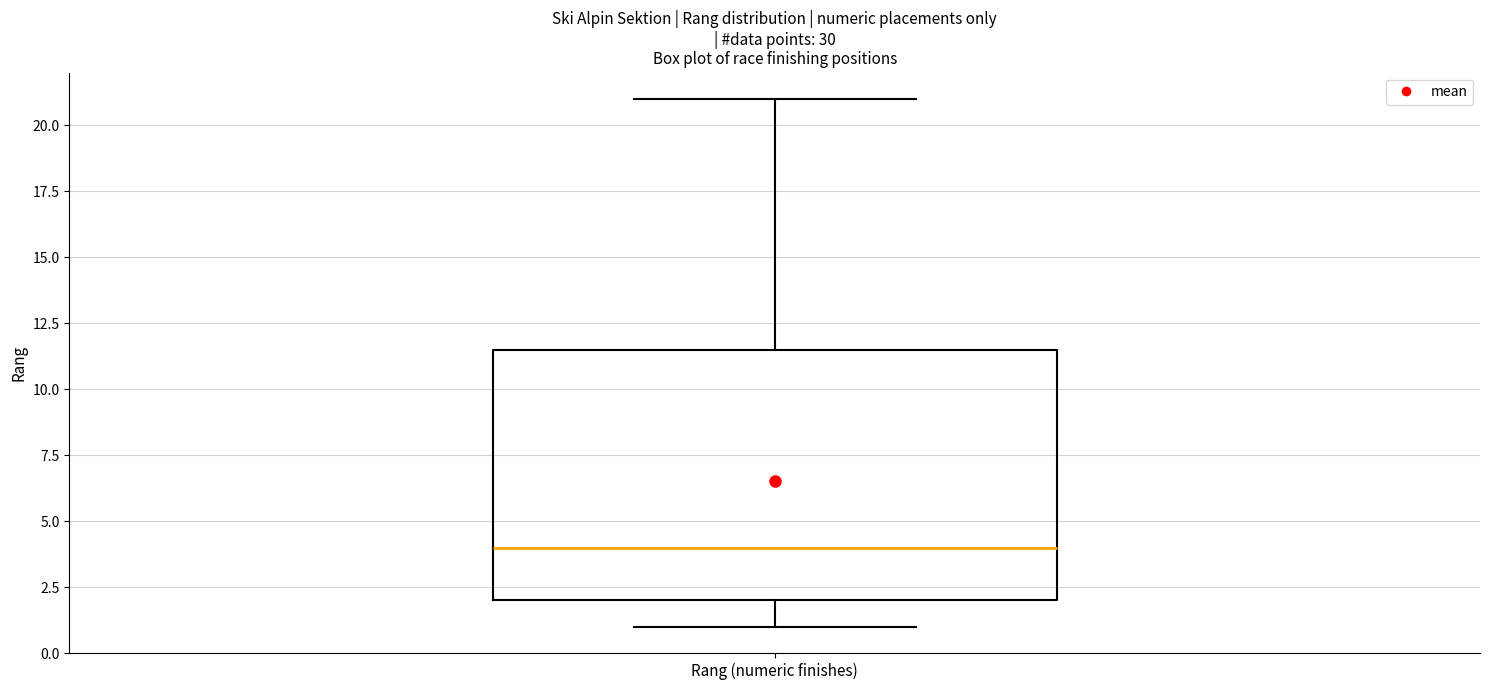

Transcribe this box plot: give where the median line is, the range the box spans, and where the two whiskers end, as read against the y-axis. The values are not printed on the chart, so give them approximately, as read against the axis.

median 4.0, box 2.0 to 11.5, whiskers 1.0 to 21.0